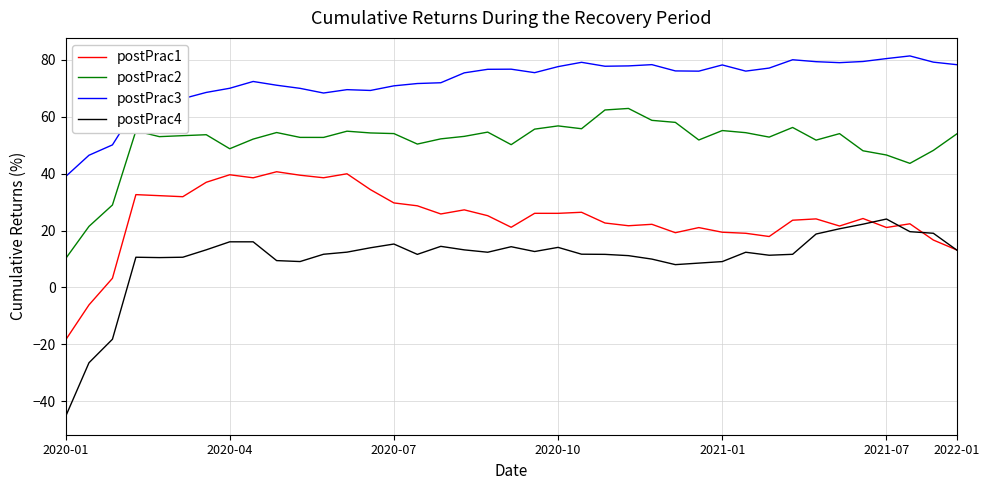

What is the maximum value shown in the chart?

81.4